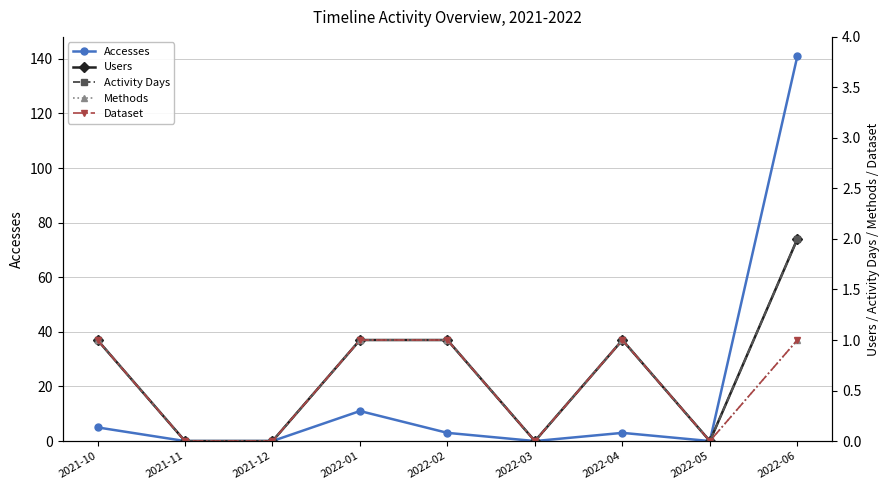

Is the value of Accesses at 2022-02 greater than the value of Dataset at 2021-11?

Yes